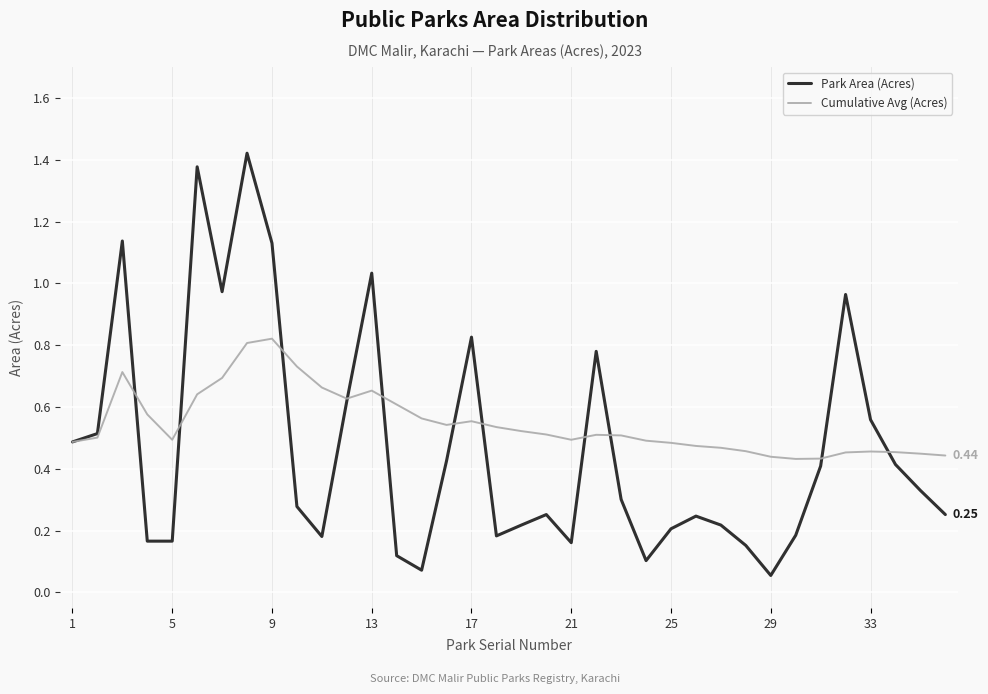

Rank the series by their average value, from highest to lowest.

Cumulative Avg (Acres), Park Area (Acres)